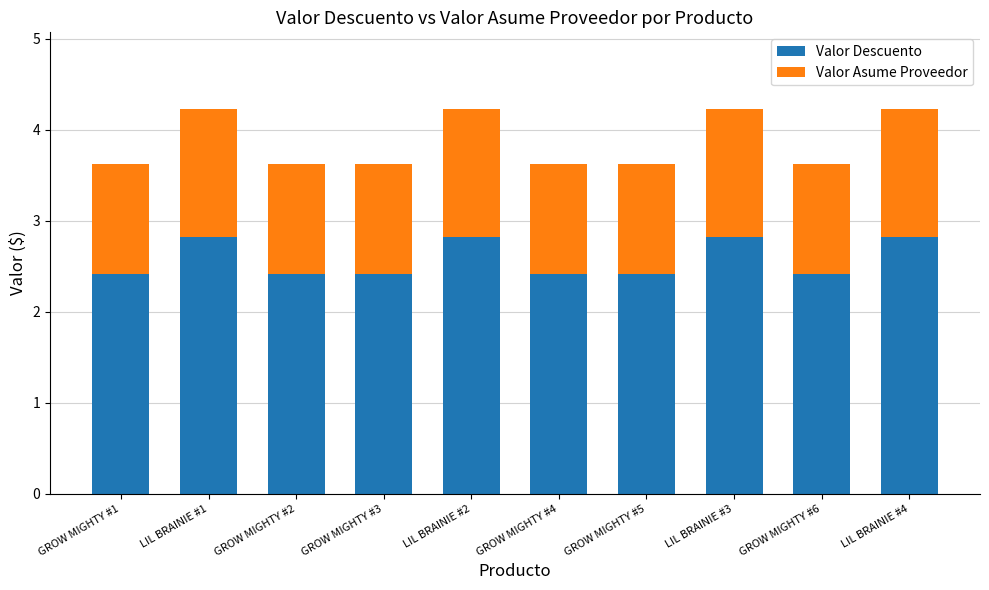

Is it true that Valor Descuento equals 4.1 at LIL BRAINIE #4?

False